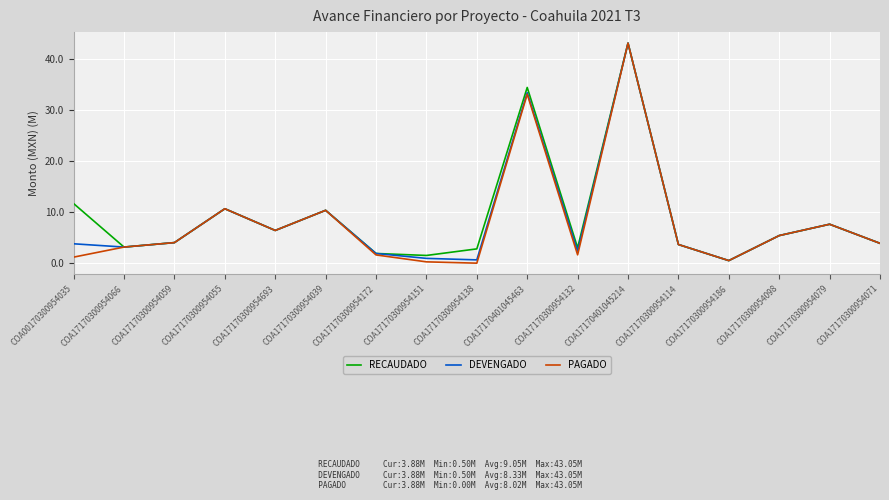

True or false: PAGADO has a value of 3.1 at COA17170300954066.

True